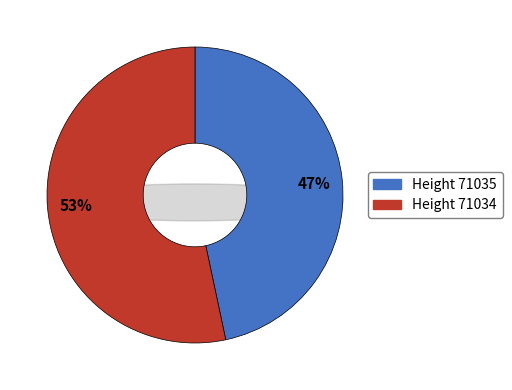

Is the sum of 71035 and 71034 greater than half?

Yes